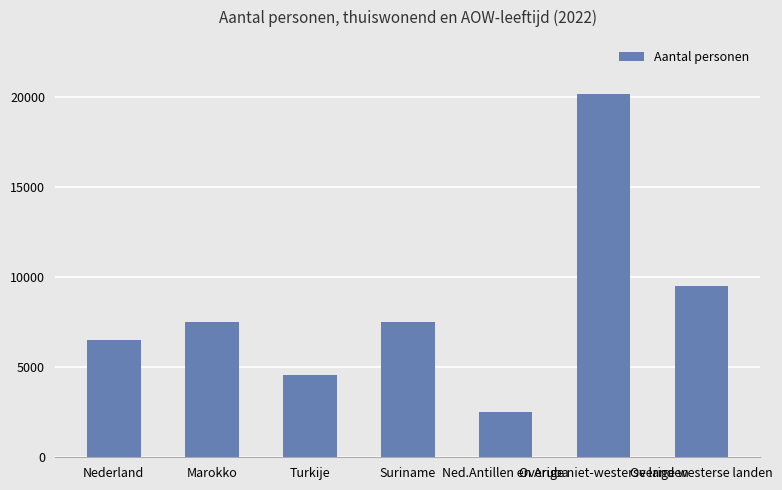

What is the difference between the values at Overige westerse landen and Overige niet-westerse landen?

10630